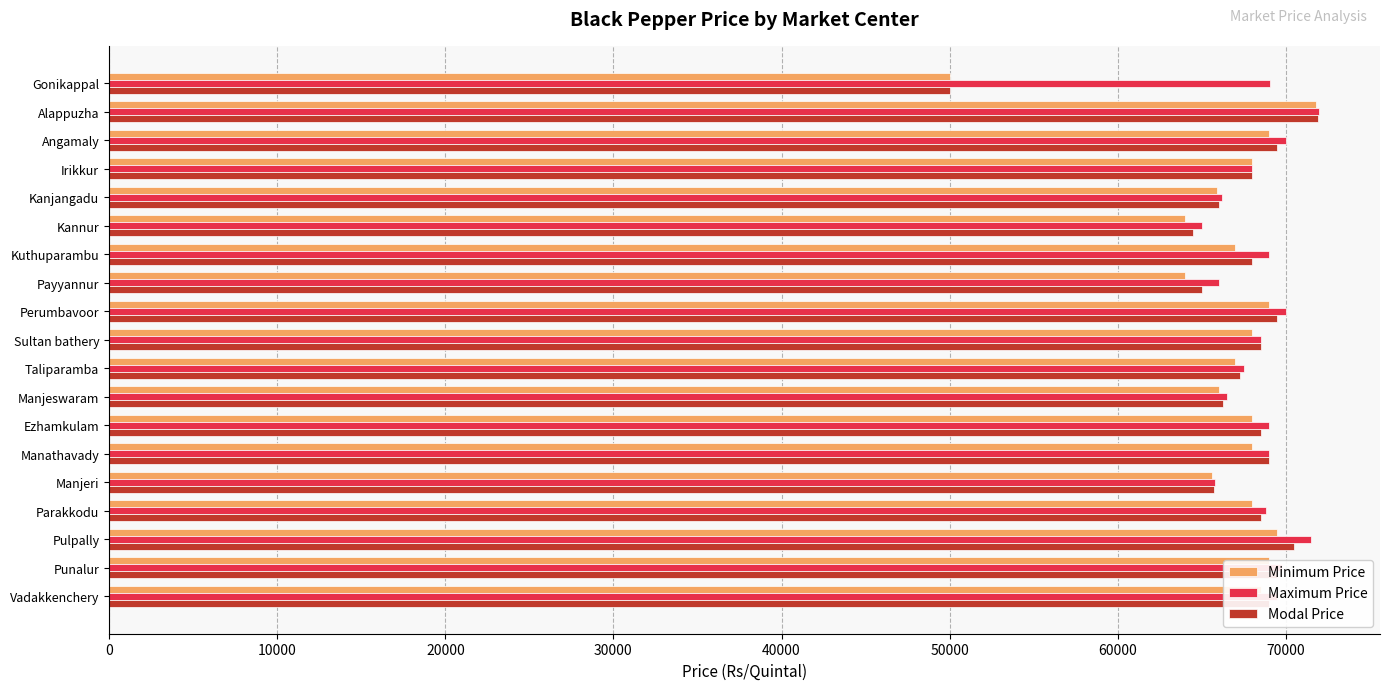

What is the average value of the Minimum Price series?

66647